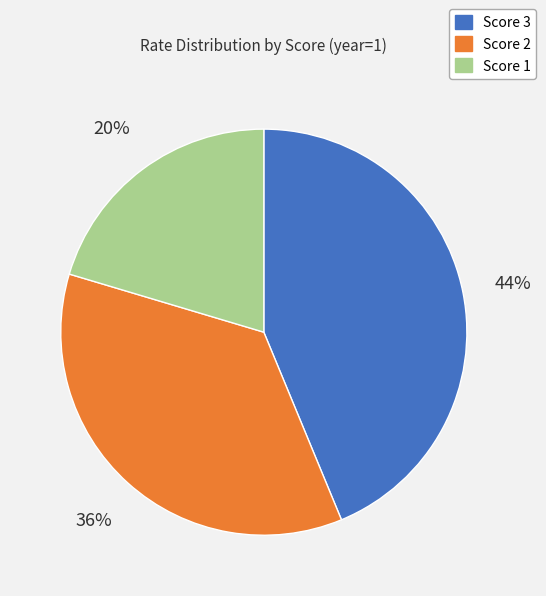

Rank the categories by value from highest to lowest.

Score 3, Score 2, Score 1